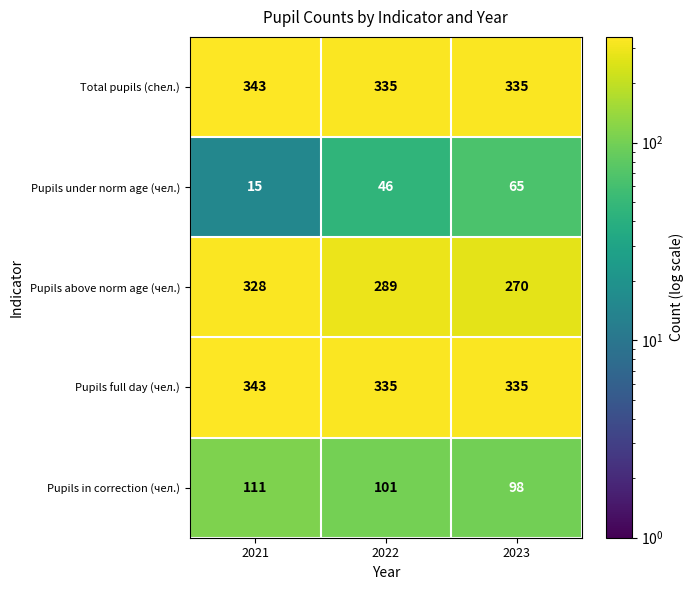

What is the difference between the highest and lowest values at 2021?

328